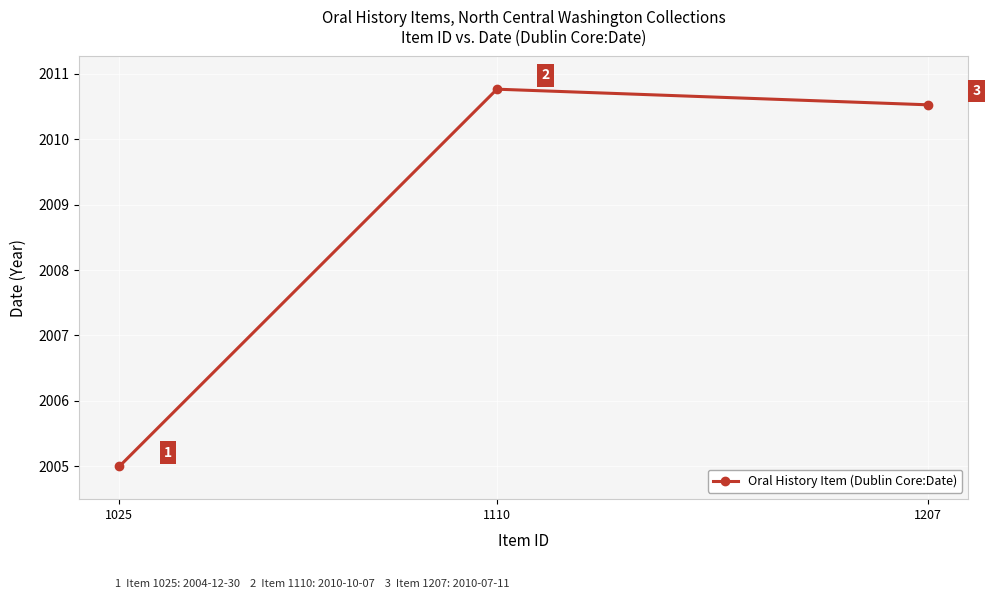

What is the approximate value at 1207?

2010.5